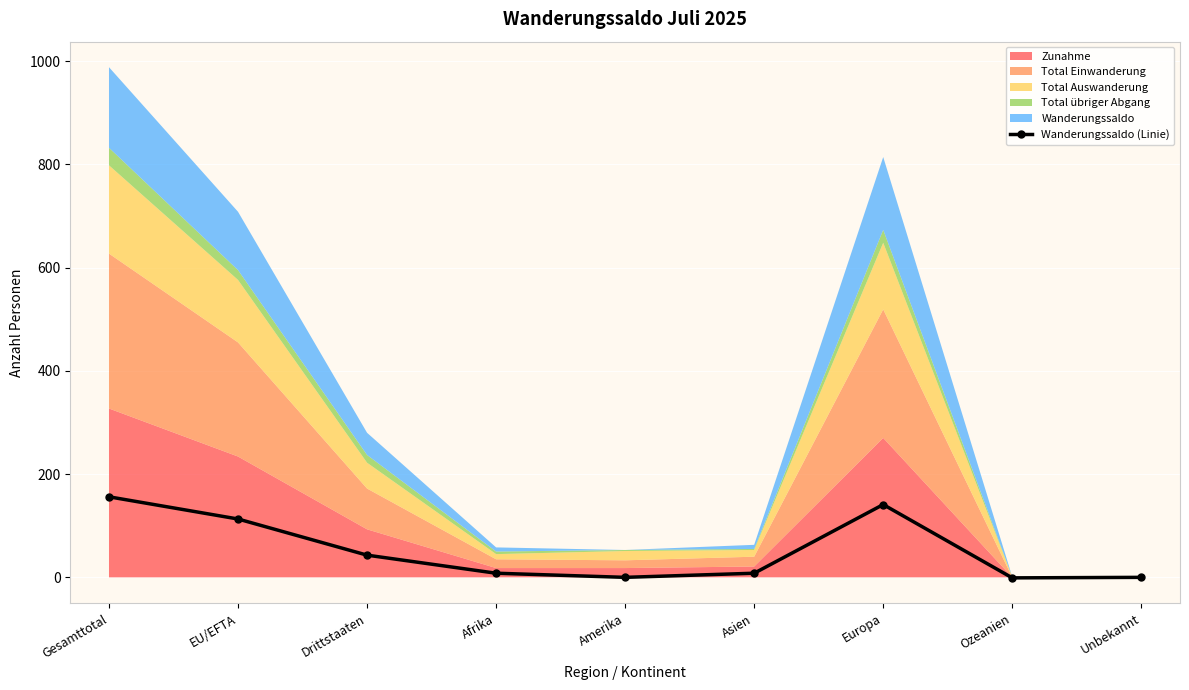

What is the maximum value shown in the chart?

156